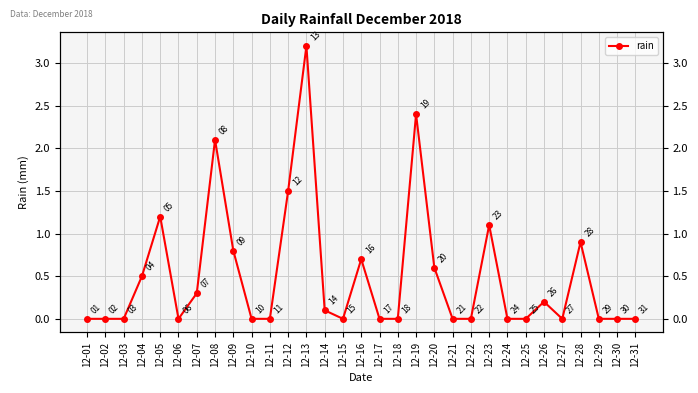

At which label is the value closest to 1?

12-28